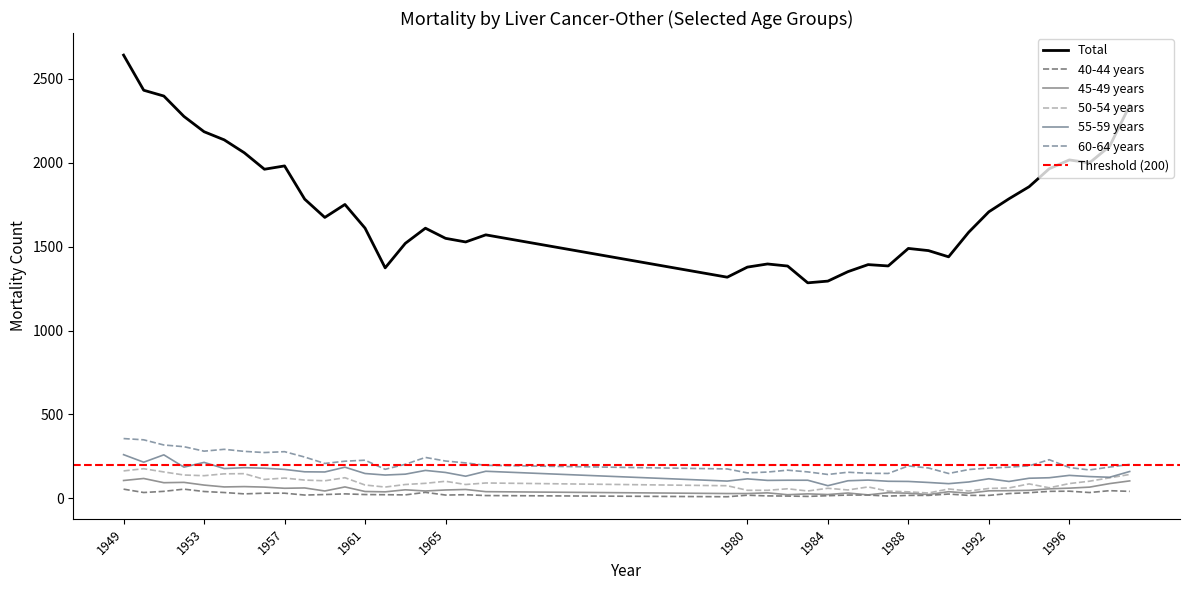

What is the value of the 50-54 years point at the 4th from the left?

138.6